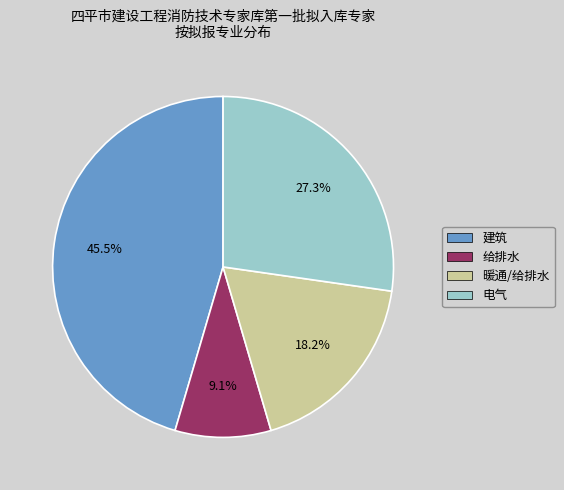

Does any single category account for the majority?

No